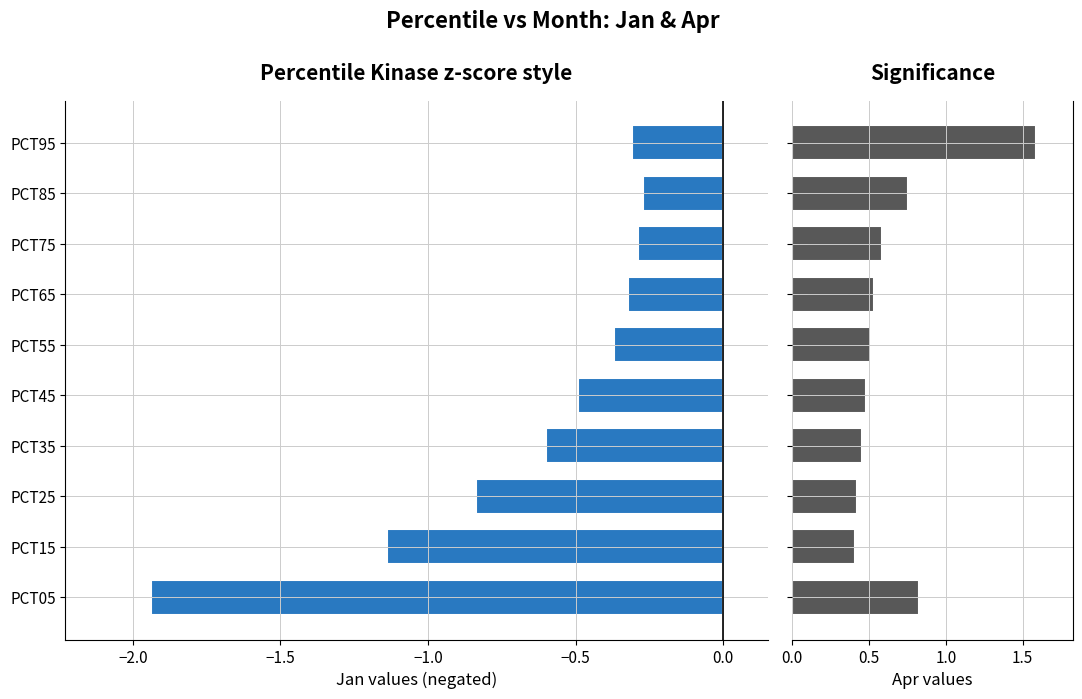

What is the greatest value displayed?

1.6